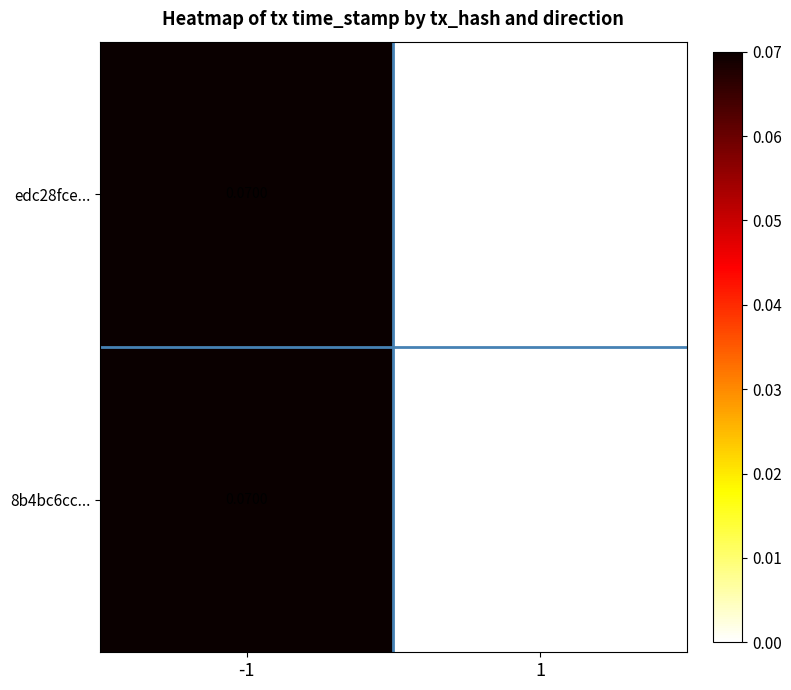

Which series has the largest total across all categories?

edc28fce...